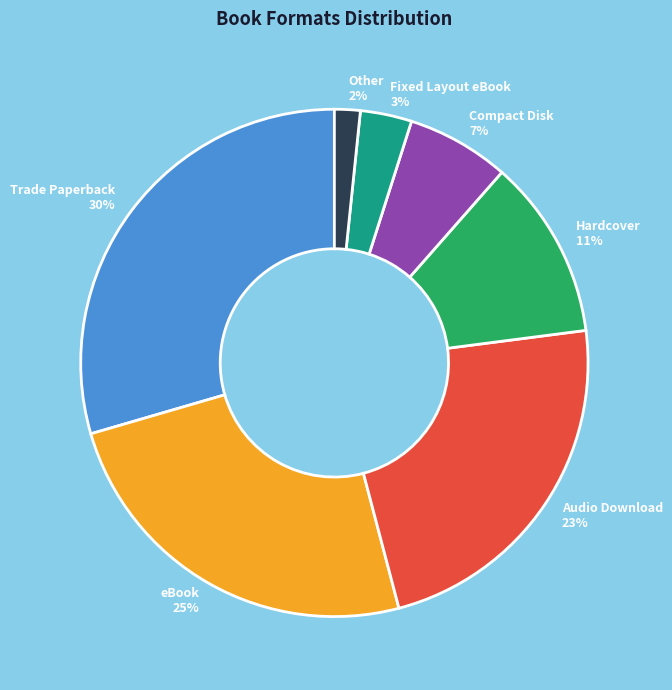

What is the smallest slice in the pie chart?

Other